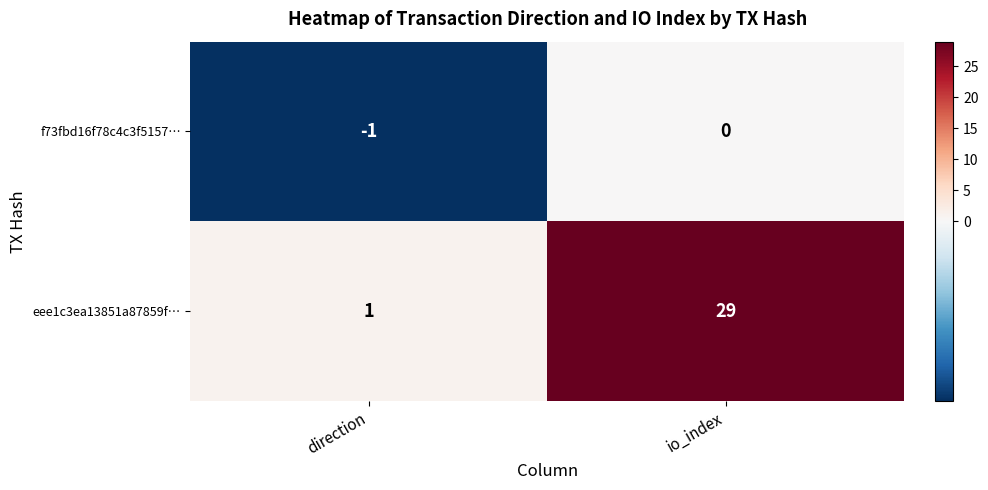

How many categories are shown in the chart?

2